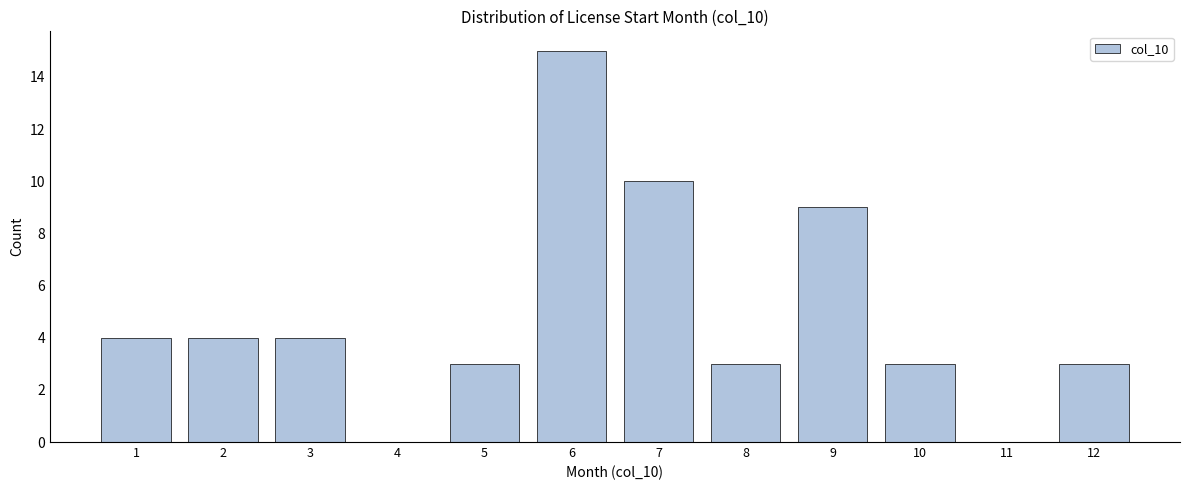

Reading right to left, what are all the values shown in this chart?

12=3	11=0	10=3	9=9	8=3	7=10	6=15	5=3	4=0	3=4	2=4	1=4